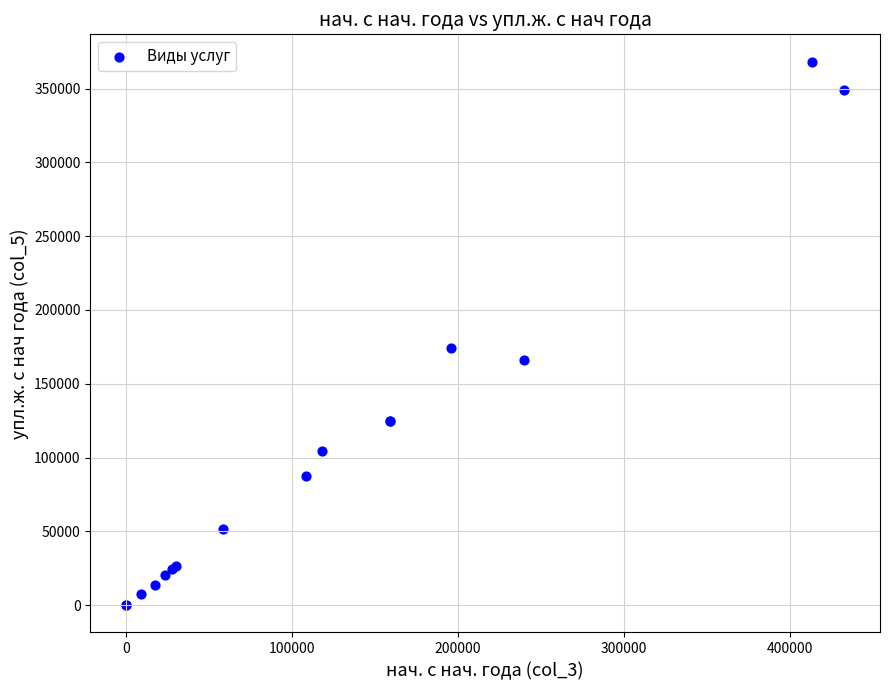

What Y value in the scatter plot is closest to 184157?

174198.9